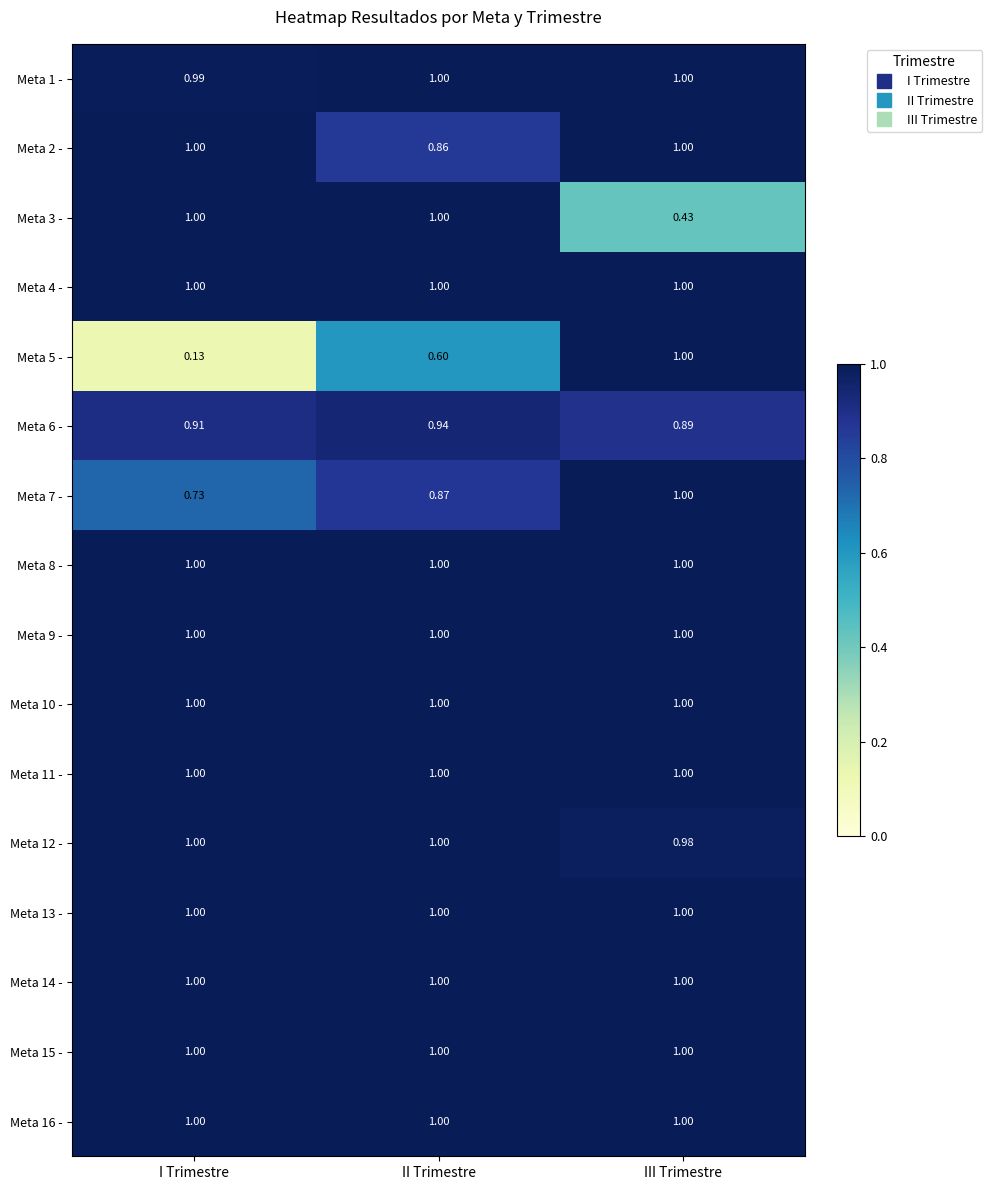

At which category is the sum across all series the highest?

III Trimestre